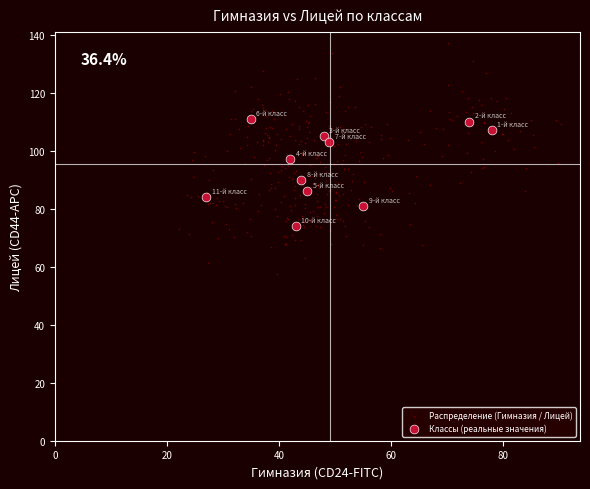

Which series reaches the maximum Y coordinate?

Распределение (Гимназия / Лицей)